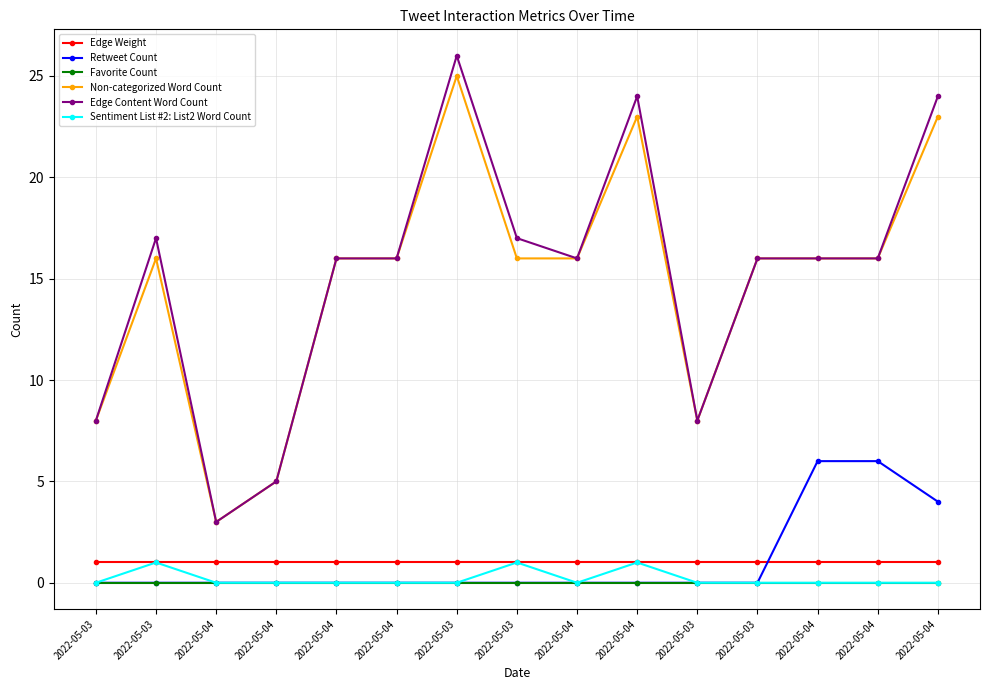

How many series are shown in this chart?

6